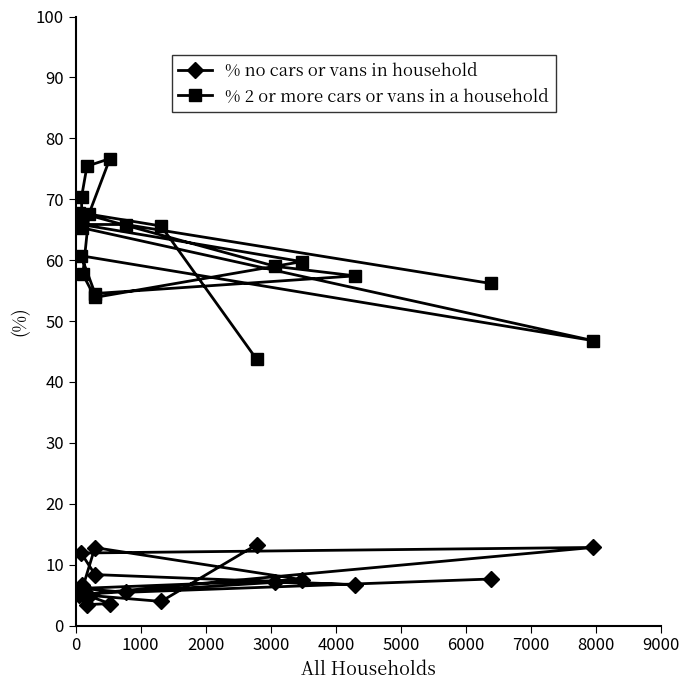

List the series in order of their overall mean, lowest first.

% no cars or vans in household, % 2 or more cars or vans in a household